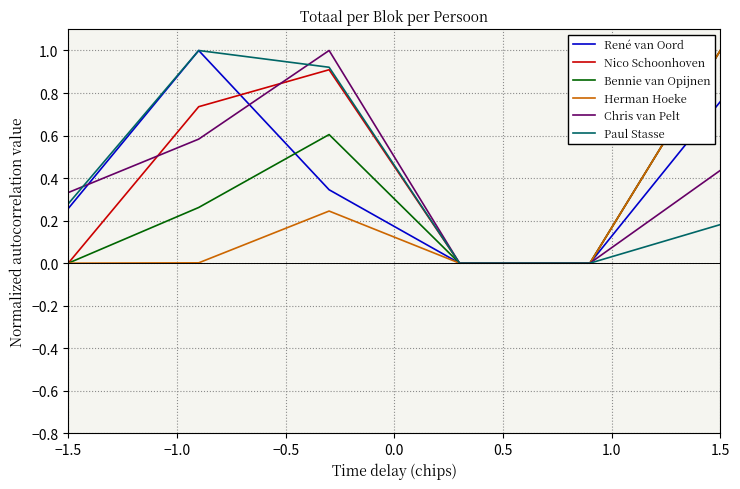

Does the chart display data point markers on the line(s)?

No